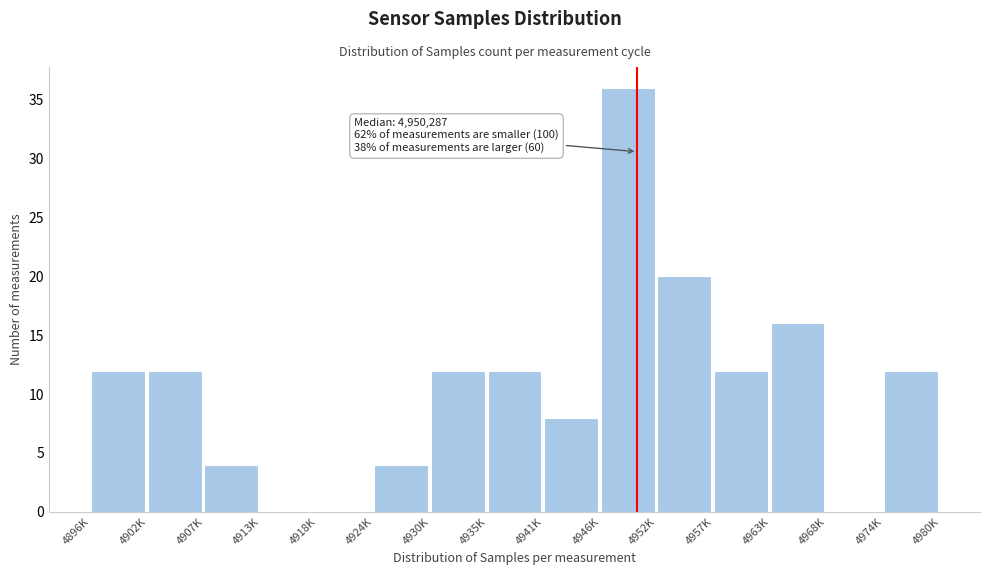

Reading left to right, extract all data points from this chart.

4896K=12	4902K=12	4907K=4	4913K=0	4918K=0	4924K=4	4930K=12	4935K=12	4941K=8	4946K=36	4952K=20	4957K=12	4963K=16	4968K=0	4974K=12